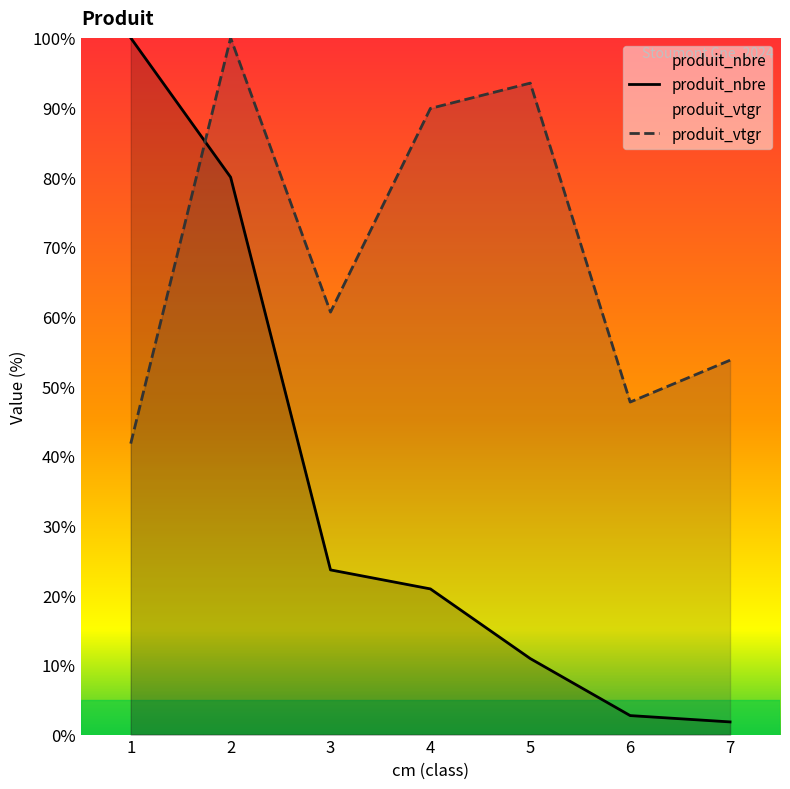

Between which two adjacent categories do produit_nbre and produit_vtgr first intersect?

1 and 2